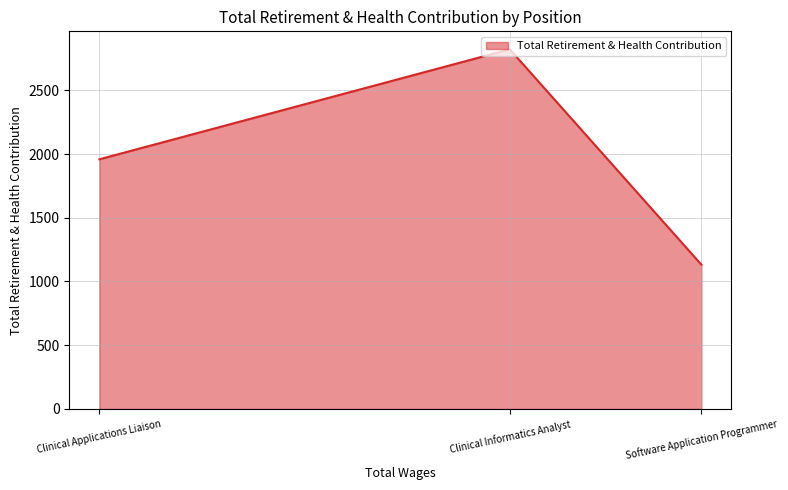

List the labels in order of value, smallest first.

Software Application Programmer, Clinical Applications Liaison, Clinical Informatics Analyst